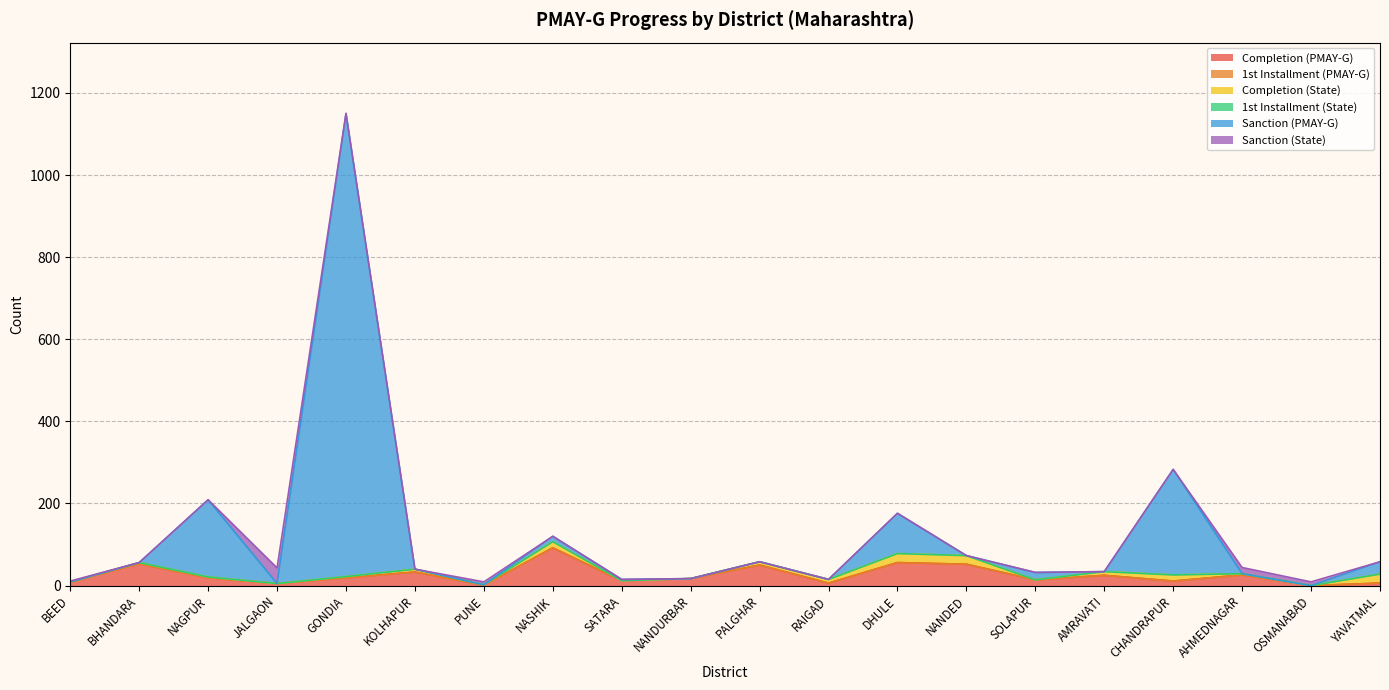

Rank the series by their maximum value, from highest to lowest.

Sanction (PMAY-G), Completion (PMAY-G), Sanction (State), Completion (State), 1st Installment (PMAY-G), 1st Installment (State)